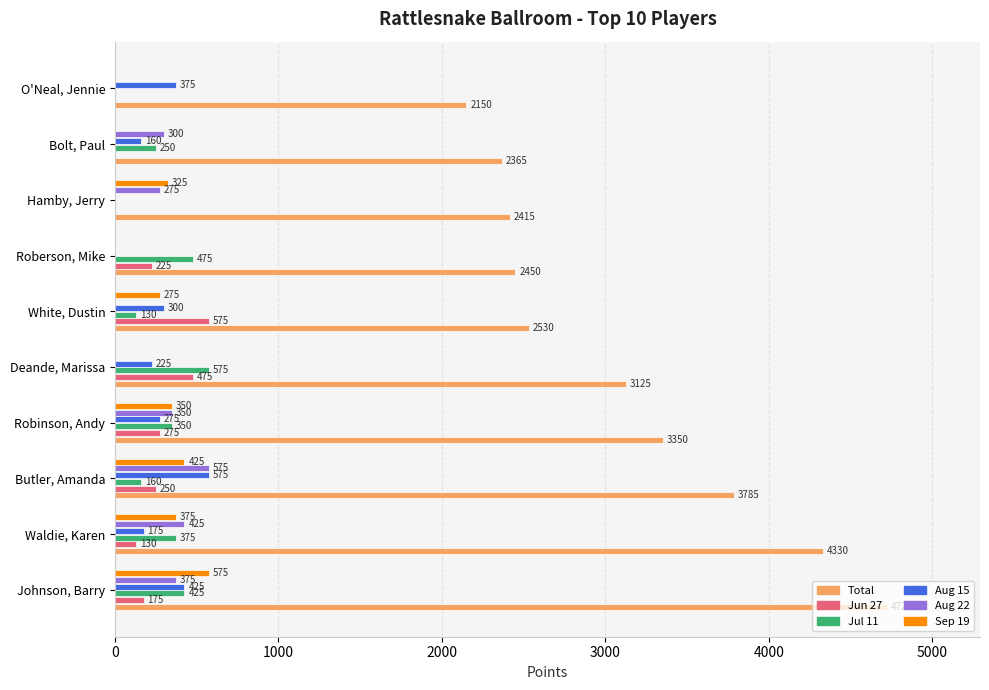

Which label corresponds to the largest value in the chart?

Johnson, Barry